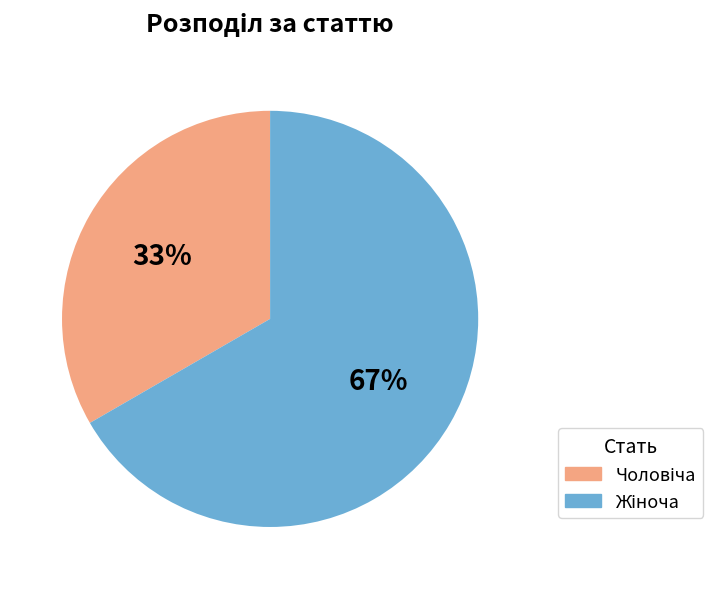

Is there a majority slice in this chart?

Yes